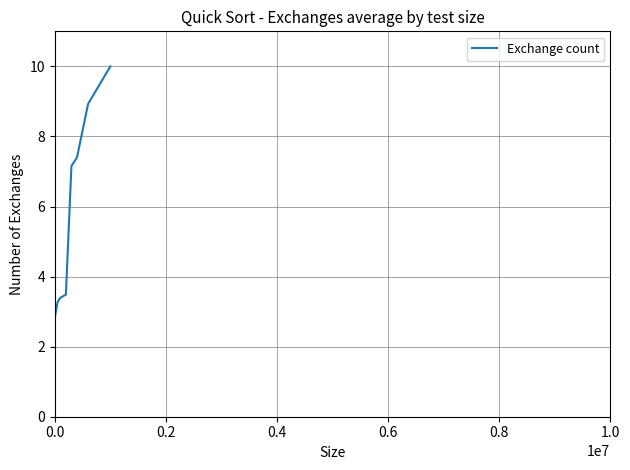

What is the greatest value displayed?

10.0